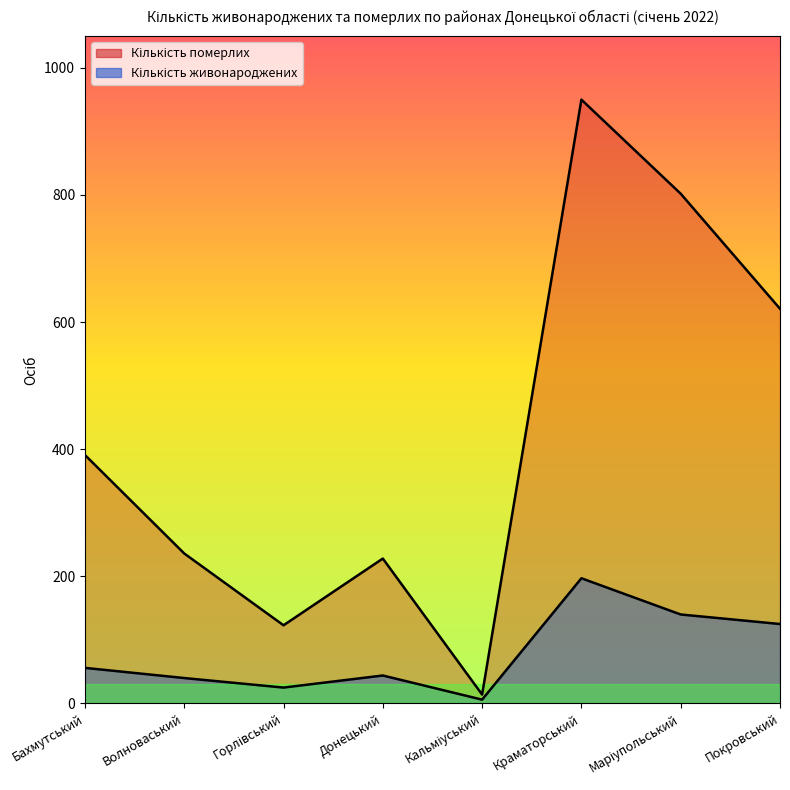

How many interior local valleys does the Кількість живонароджених series have?

2